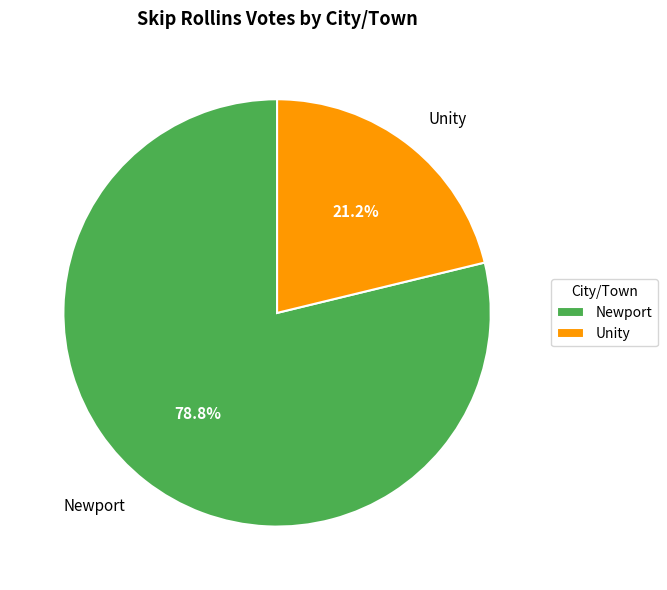

Rank the categories by value from lowest to highest.

Unity, Newport